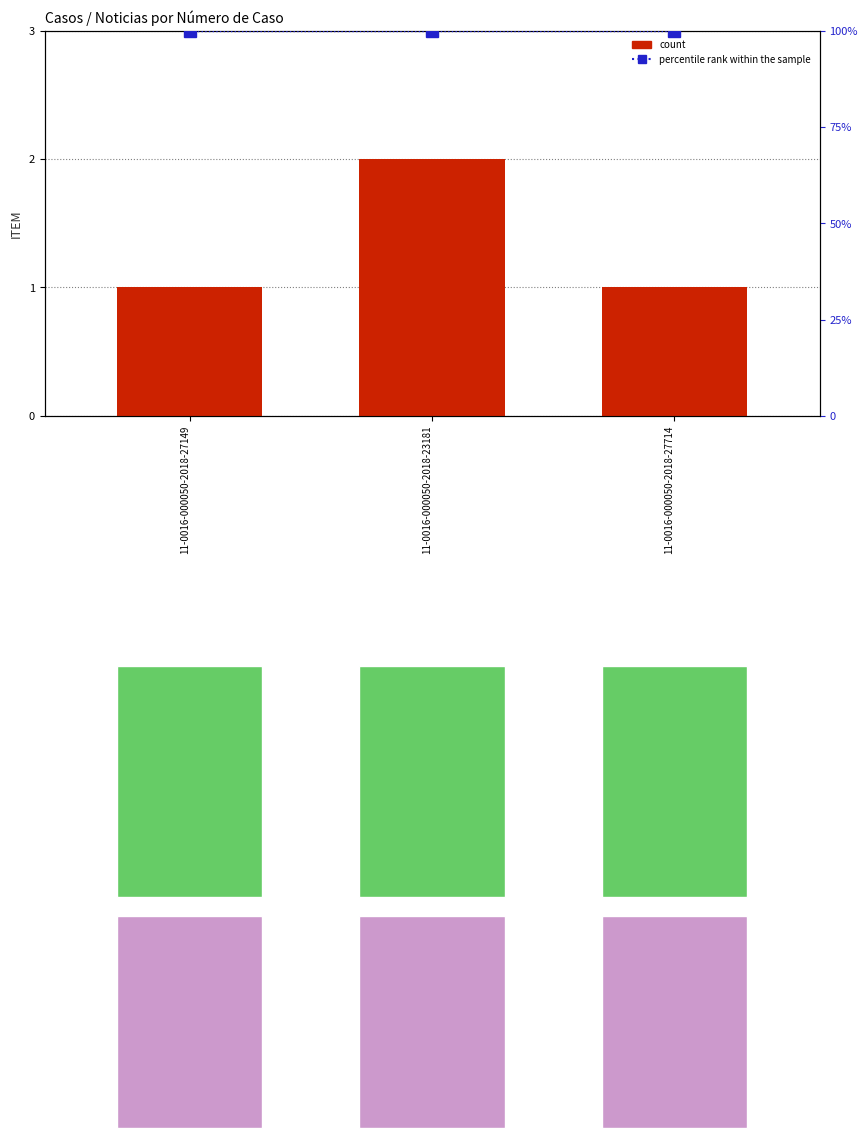

At which category is the sum across all series the highest?

11-0016-000050-2018-23181